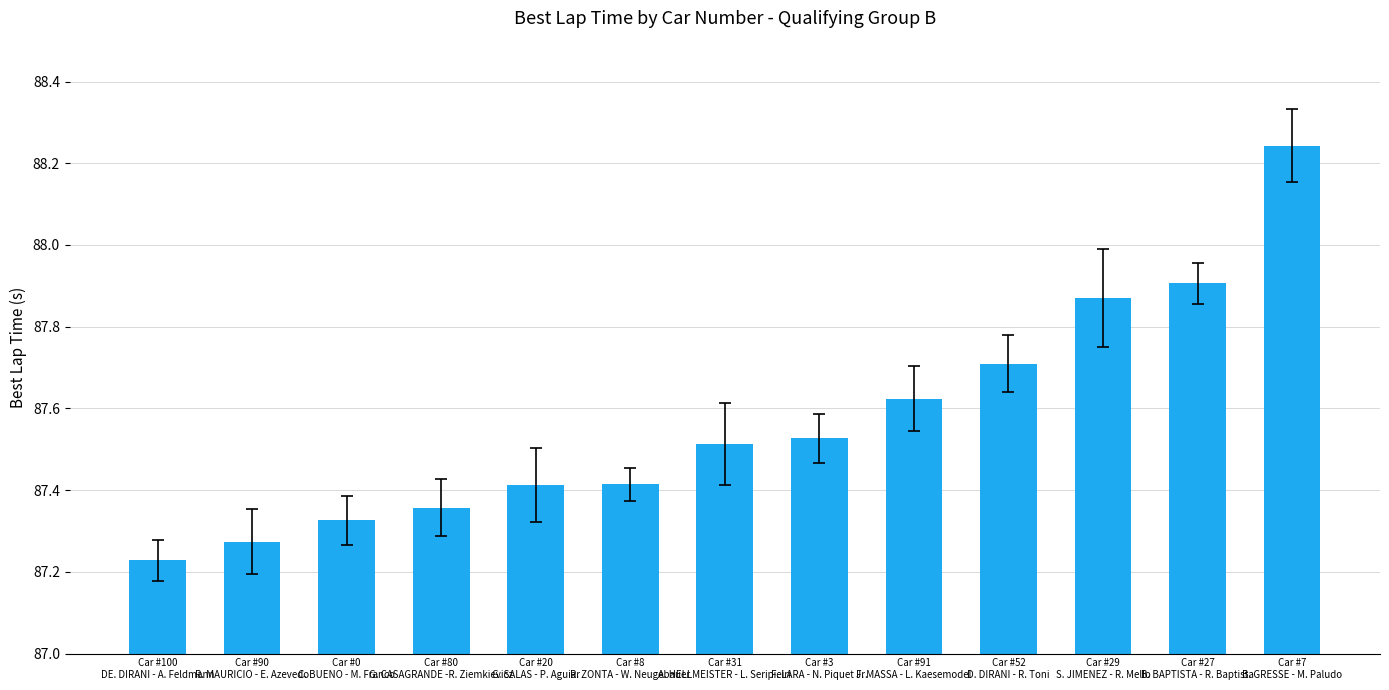

True or false: the data shows 87.9 at Car #27
B. BAPTISTA - R. Baptista.

True